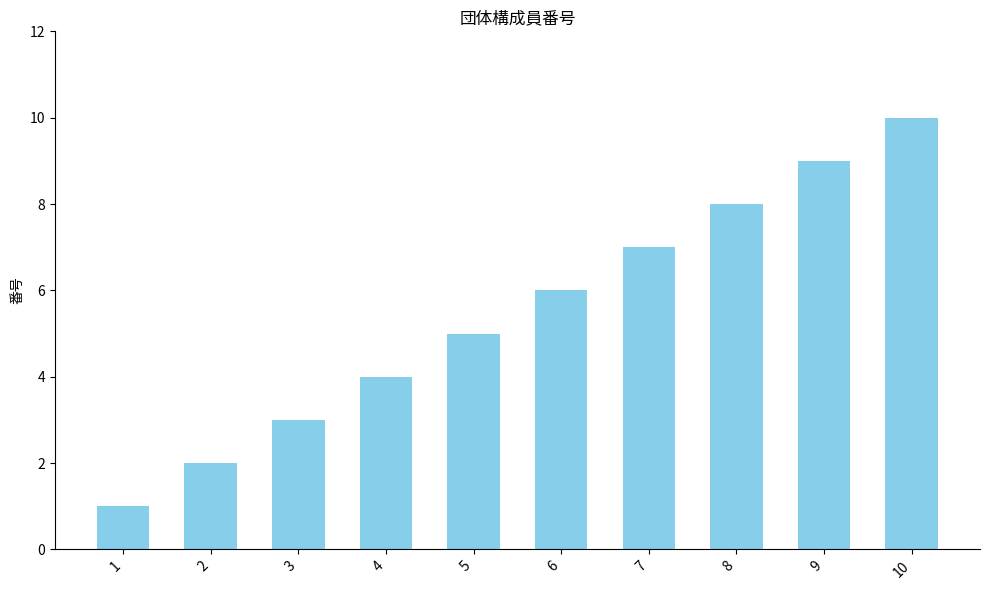

How many bars are there in total?

10